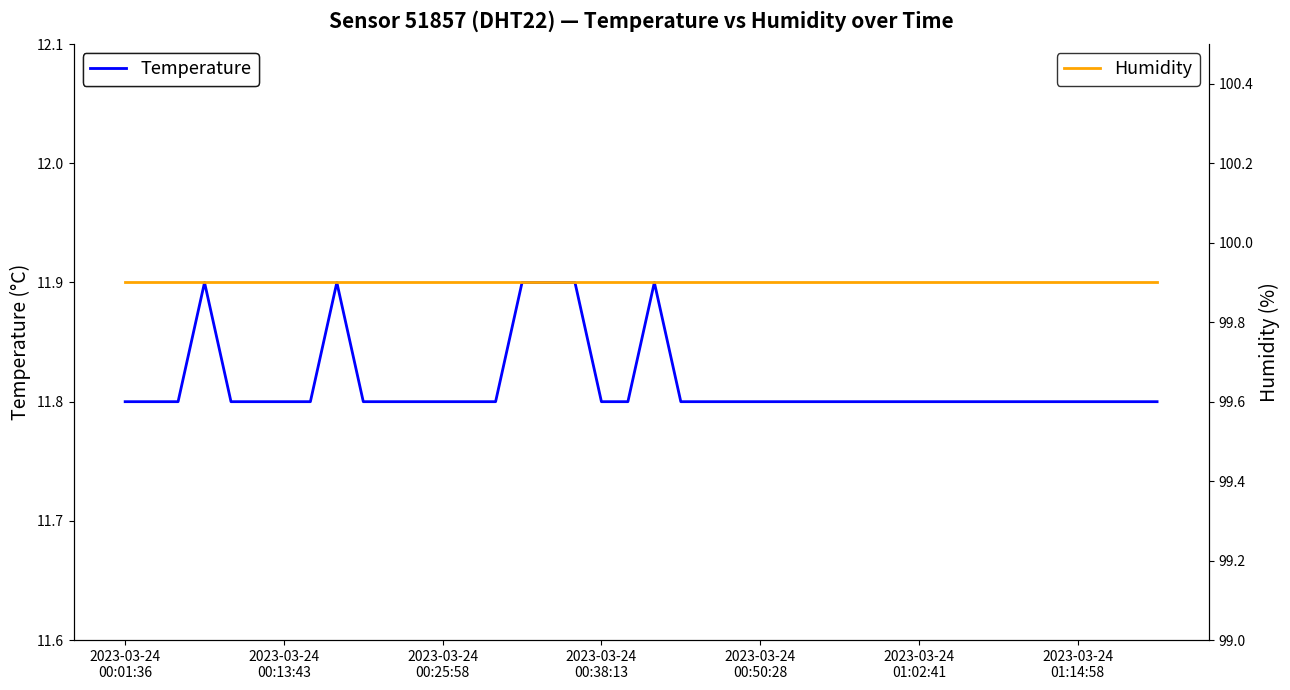

Reading right to left, what are all the values shown in this chart?

Temperature: 11.8	11.8	11.8	11.8	11.8	11.8	11.8	11.8	11.8	11.8	11.8	11.8	11.8	11.8	11.8	11.8	11.8	11.8	11.8	11.9	11.8	11.8	11.9	11.9	11.9	11.8	11.8	11.8	11.8	11.8	11.8	11.9	11.8	11.8	11.8	11.8	11.9	11.8	11.8	11.8
Humidity: 99.9	99.9	99.9	99.9	99.9	99.9	99.9	99.9	99.9	99.9	99.9	99.9	99.9	99.9	99.9	99.9	99.9	99.9	99.9	99.9	99.9	99.9	99.9	99.9	99.9	99.9	99.9	99.9	99.9	99.9	99.9	99.9	99.9	99.9	99.9	99.9	99.9	99.9	99.9	99.9